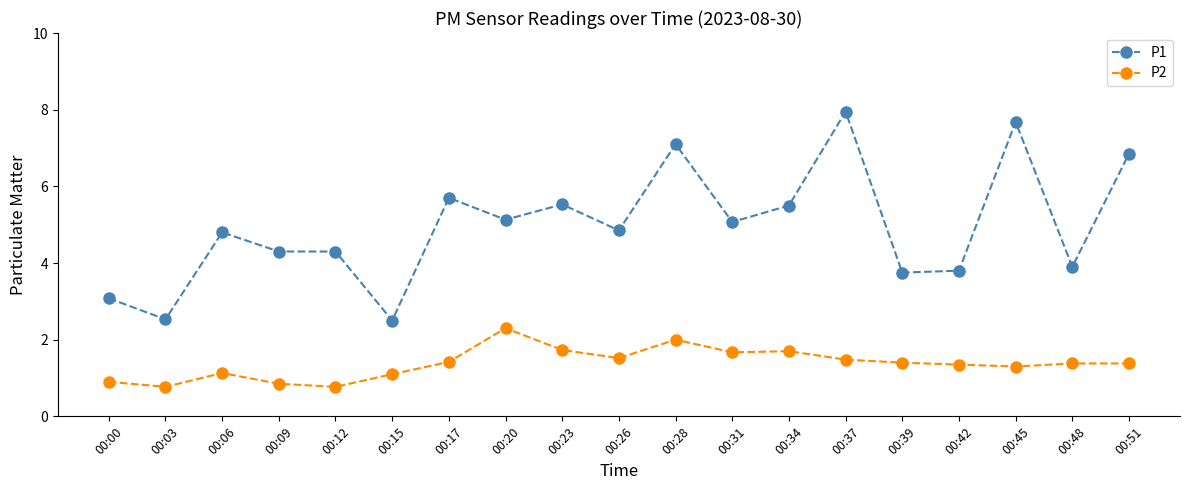

What are all the series names shown in the legend?

P1, P2